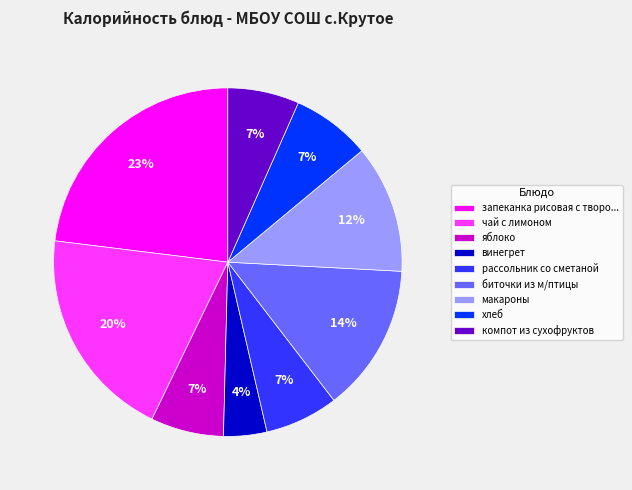

Is чай с лимоном the majority of the pie?

No